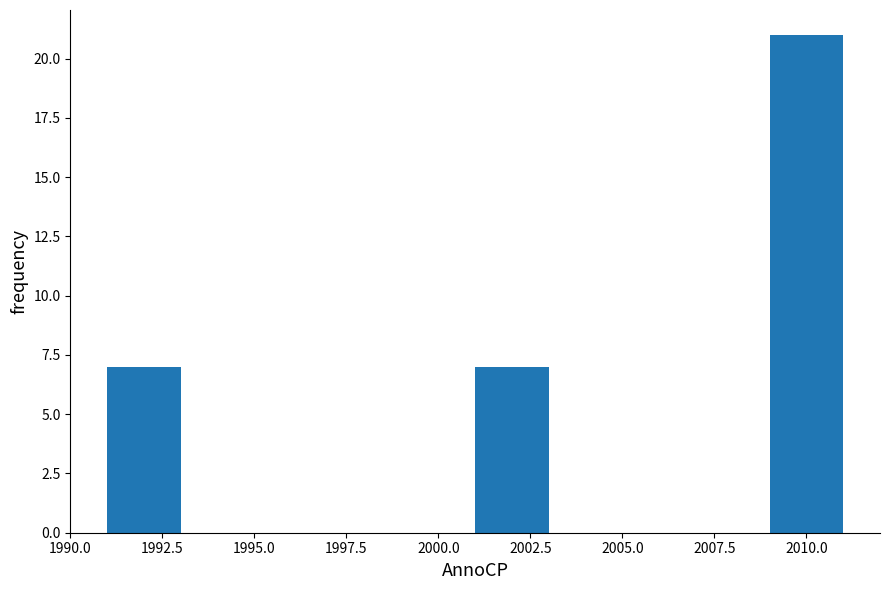

Reading left to right, list every bar in this chart as the range it spans on the x-axis followed by its height. The values are not printed on the chart, so give them approximately, as read against the axis.

1991 to 1993: 7
1993 to 1995: 0
1995 to 1997: 0
1997 to 1999: 0
1999 to 2001: 0
2001 to 2003: 7
2003 to 2005: 0
2005 to 2007: 0
2007 to 2009: 0
2009 to 2011: 21